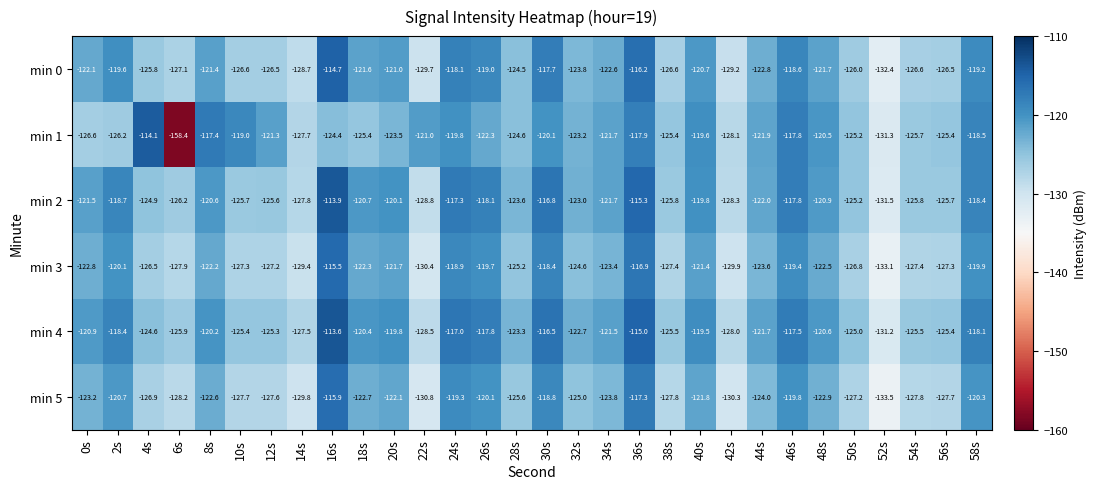

The value of min 4 at 12s is -125.3. True or false?

True